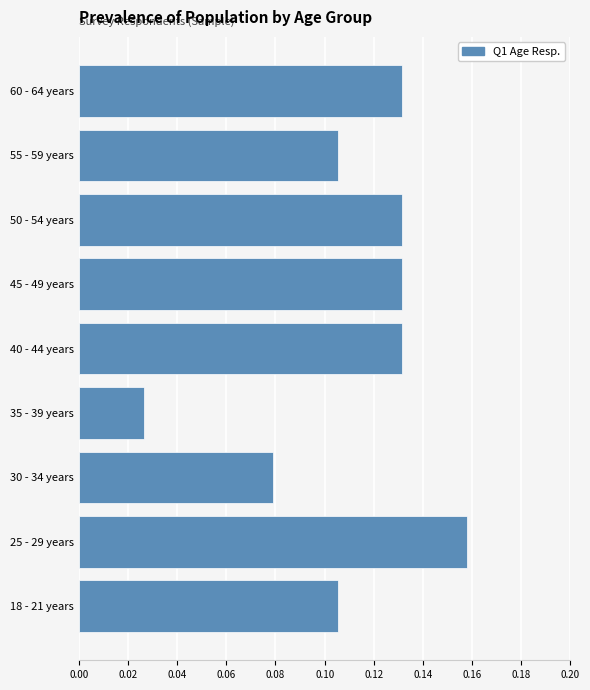

What is the sum of all values?

1.0